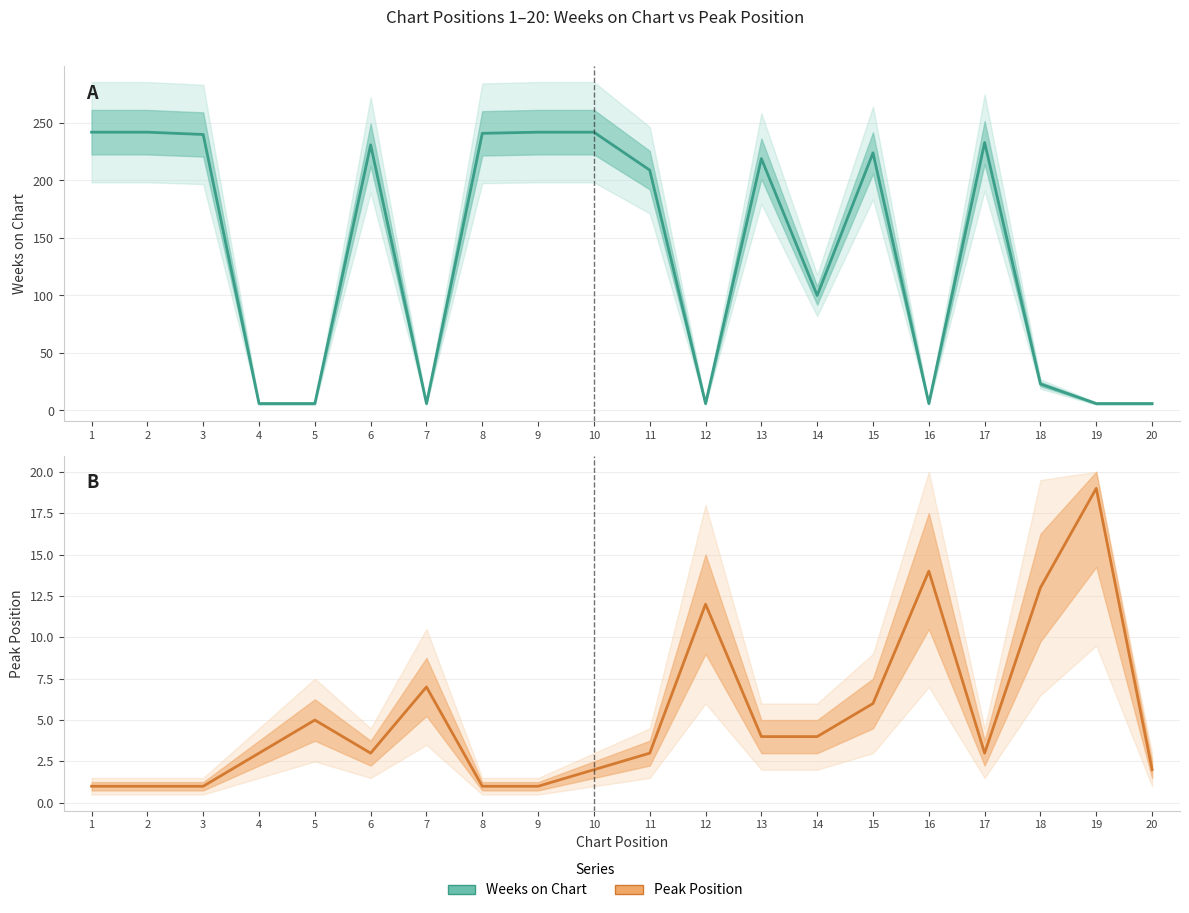

Reading left to right, list all the values displayed in this chart.

Weeks on Chart: 242	242	240	6	6	231	6	241	242	242	209	6	219	100	224	6	233	23	6	6
Peak Position: 1	1	1	3	5	3	7	1	1	2	3	12	4	4	6	14	3	13	19	2